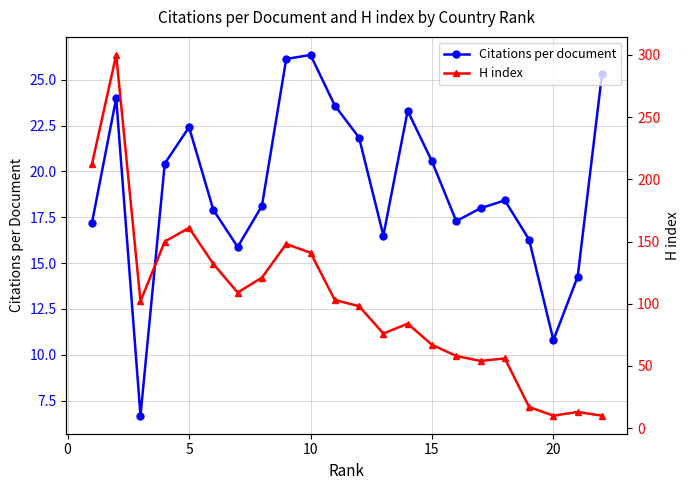

What is the maximum value for Citations per document?

26.4